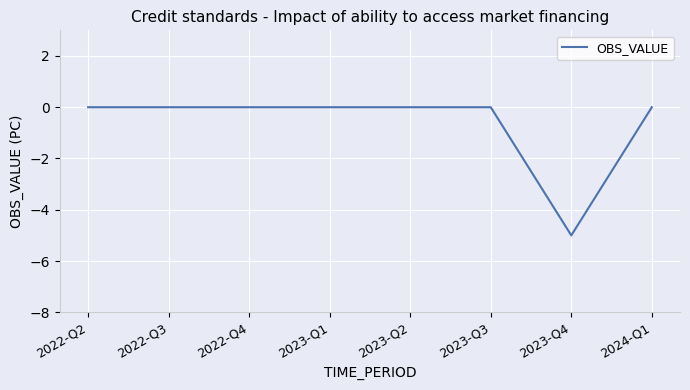

The chart shows a value of 0 at 2022-Q4. True or false?

True